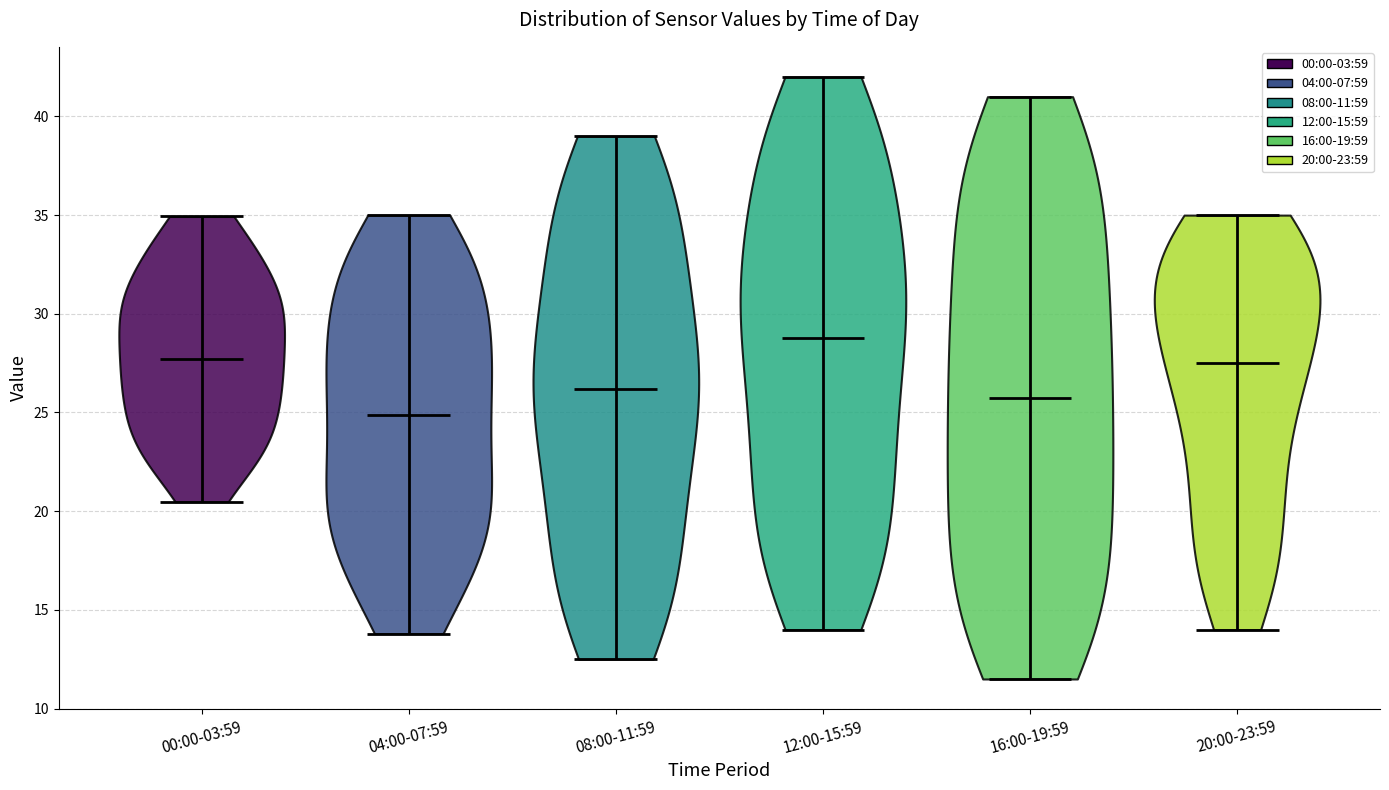

Which violin has the highest median line?

12:00-15:59